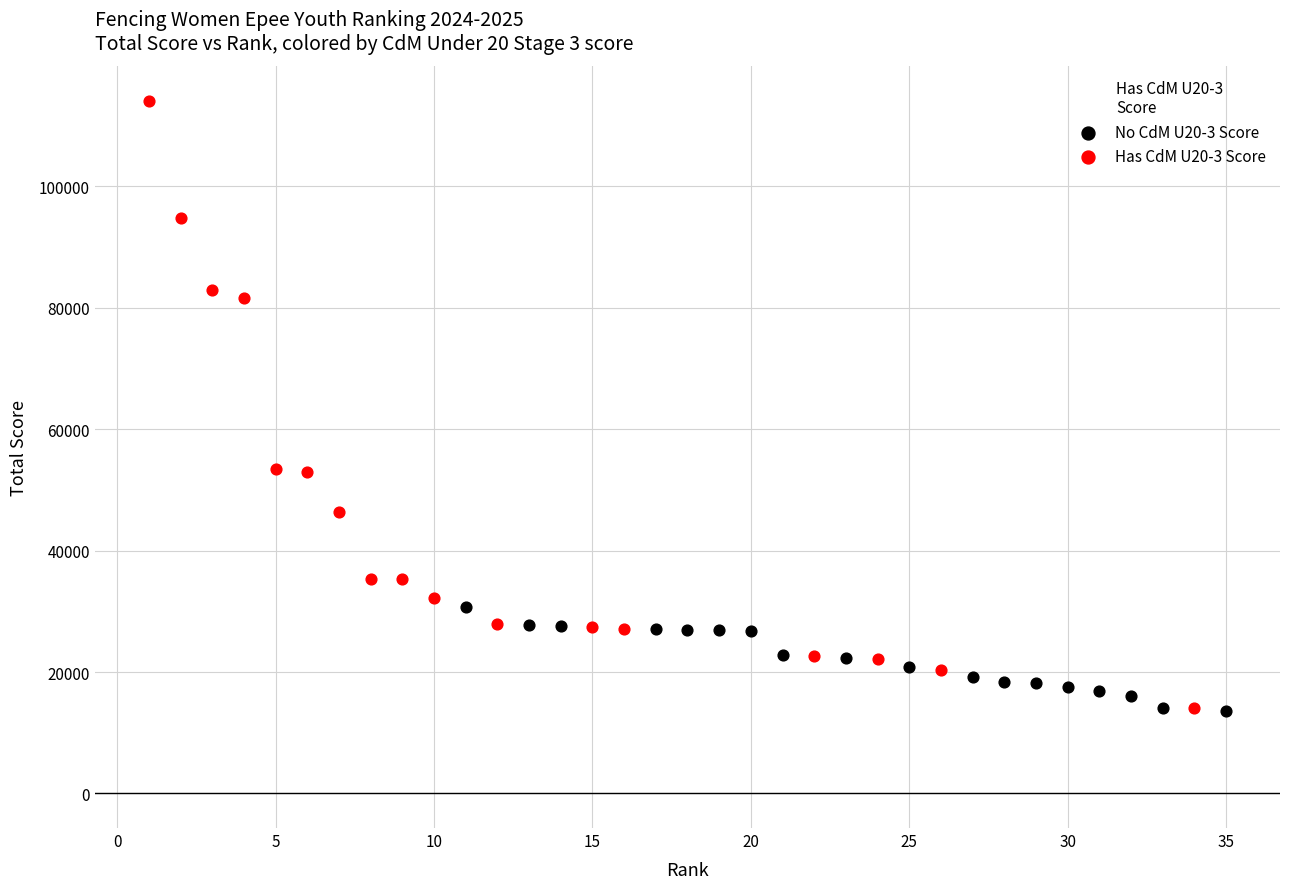

Which series has the widest spread of Y values?

Has CdM U20-3 Score